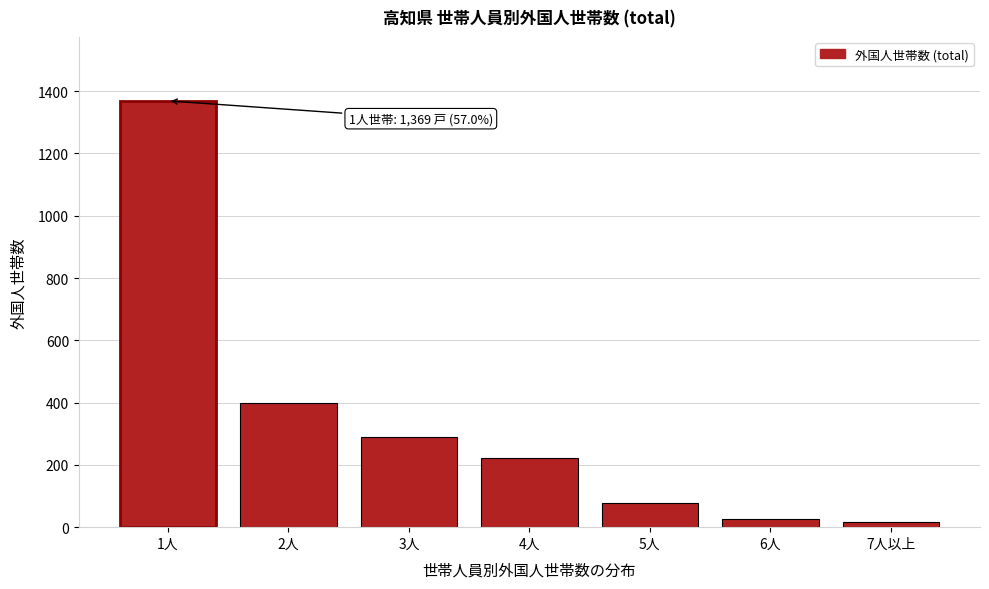

Reading left to right, extract all data points from this chart.

1369	399	288	222	78	26	18